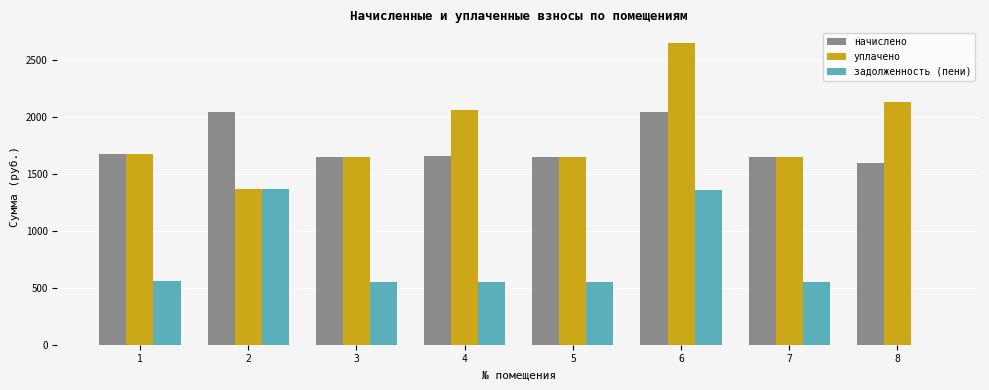

What is the difference between the уплачено values at 5 and 7?

3.7